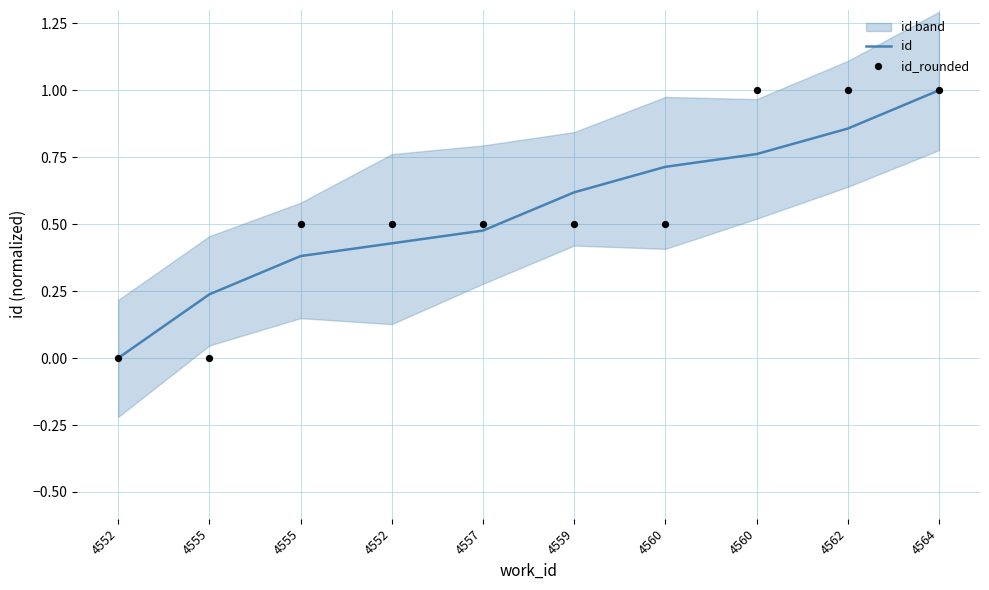

At how many categories does at least one series exceed 0?

9